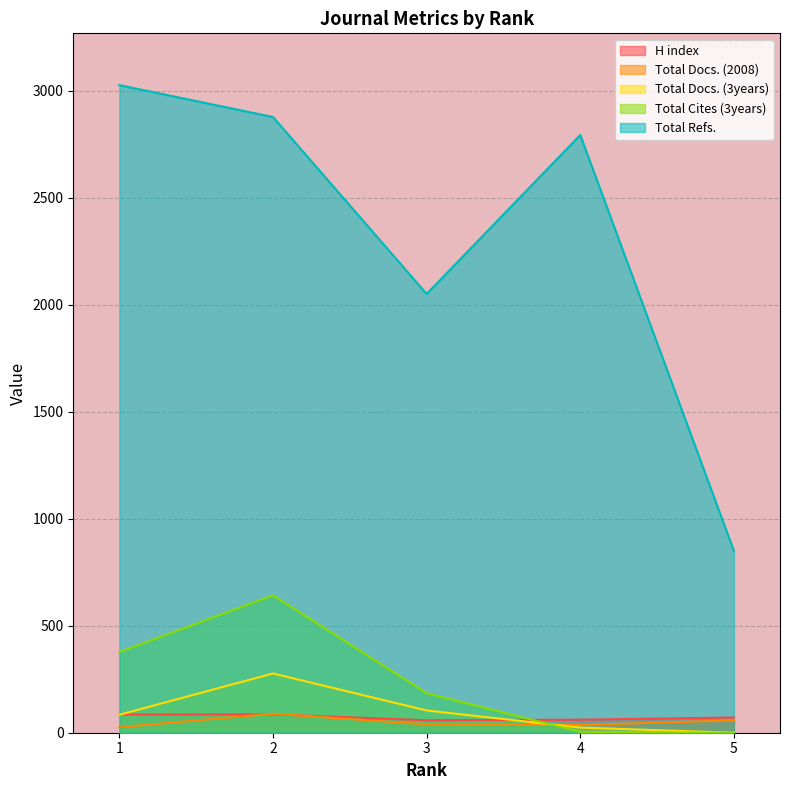

At which label does H index first exceed 71?

1